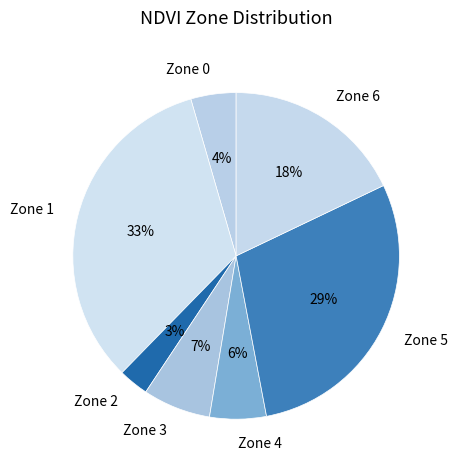

To the nearest percent, what is the difference between the largest and smallest slice percentages?

30%